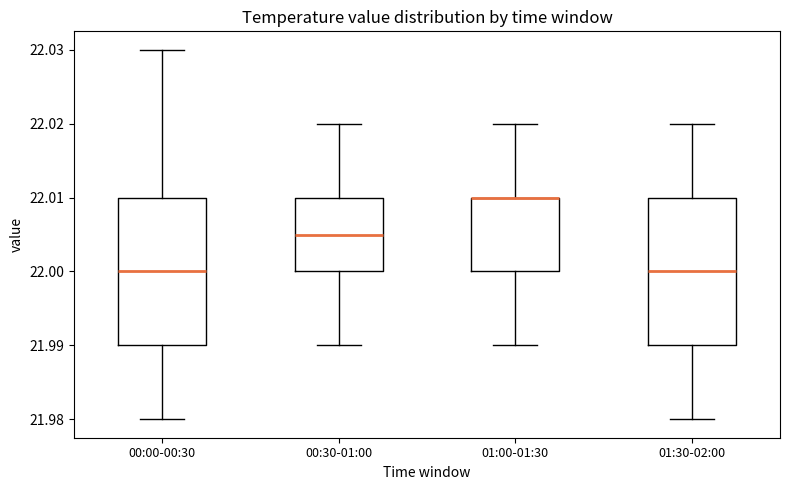

Reading left to right, transcribe this box plot: for each box, give where its median line is, the range the box spans, and where its two whiskers end, as read against the y-axis. The values are not printed on the chart, so give them approximately, as read against the axis.

00:00-00:30: median 22.000, box 21.990 to 22.010, whiskers 21.980 to 22.030
00:30-01:00: median 22.005, box 22.000 to 22.010, whiskers 21.990 to 22.020
01:00-01:30: median 22.010 (drawn on the box's upper edge), box 22.000 to 22.010, whiskers 21.990 to 22.020
01:30-02:00: median 22.000, box 21.990 to 22.010, whiskers 21.980 to 22.020